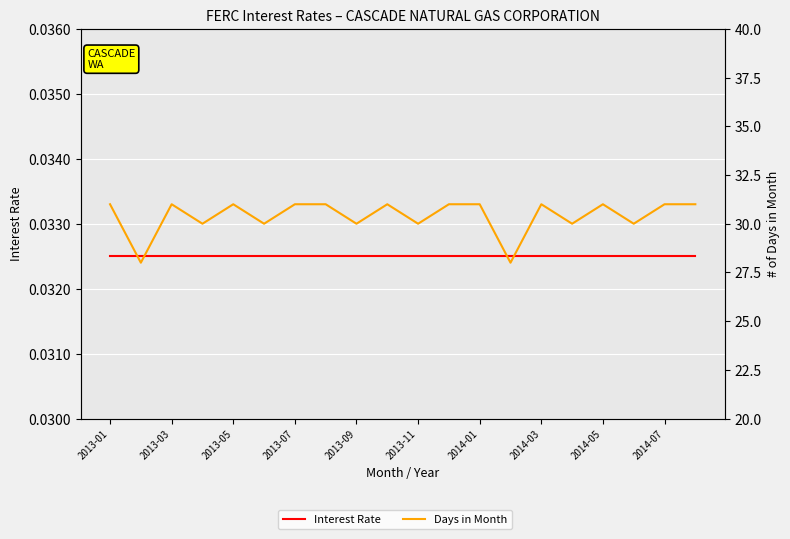

True or false: Days in Month has more than 1 interior local peaks.

True